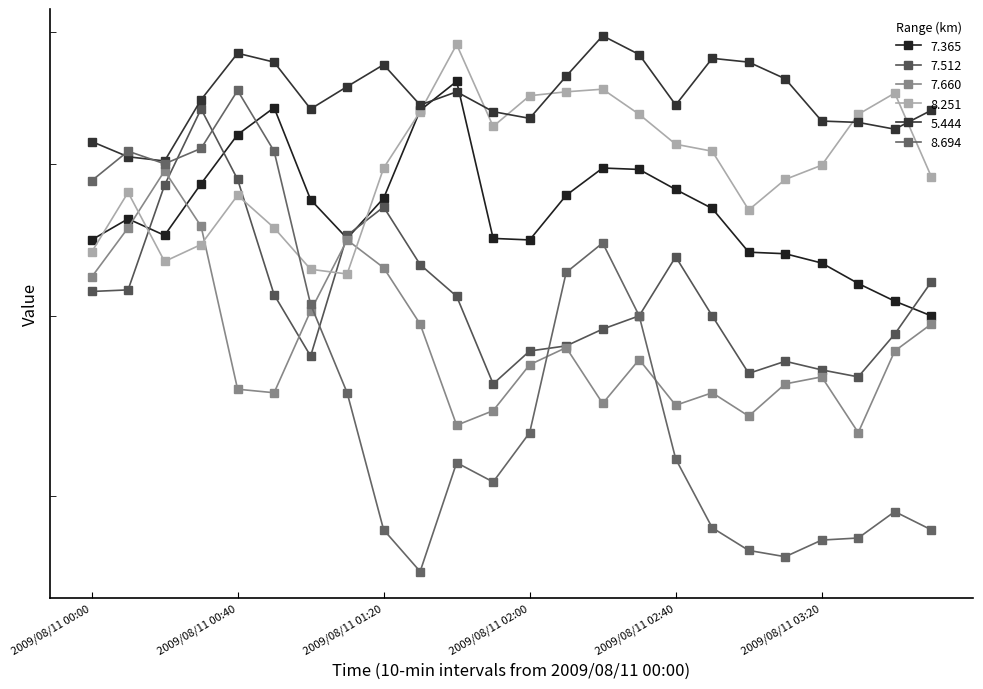

Does the chart have visible grid lines?

No